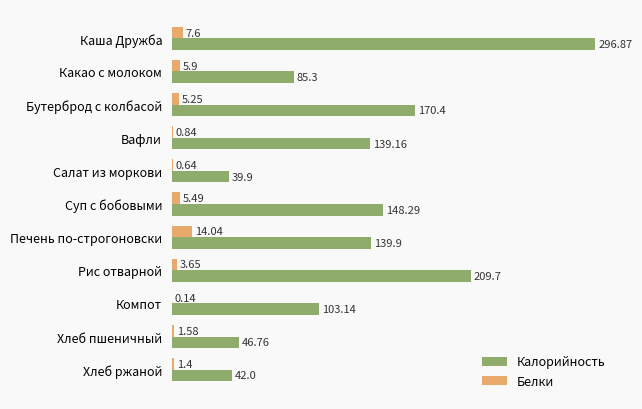

What is the average value of the Белки series?

4.2